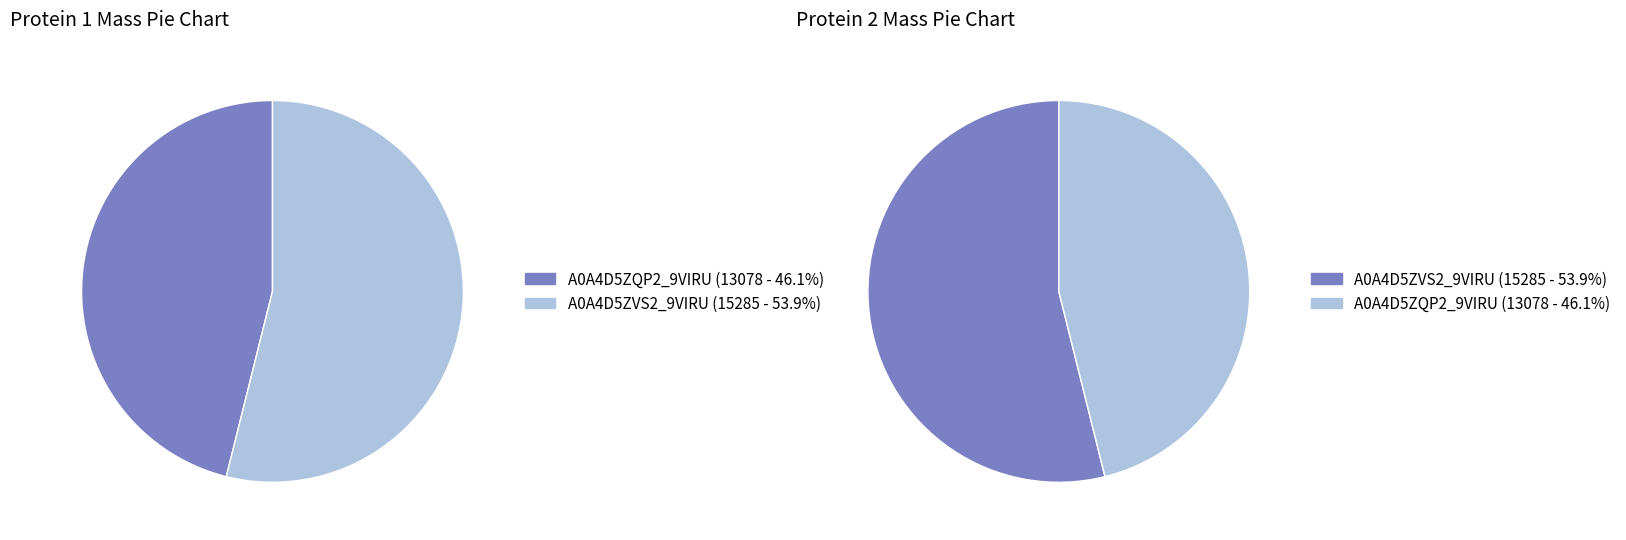

Which category has the smallest portion of the pie?

A0A4D5ZQP2_9VIRU